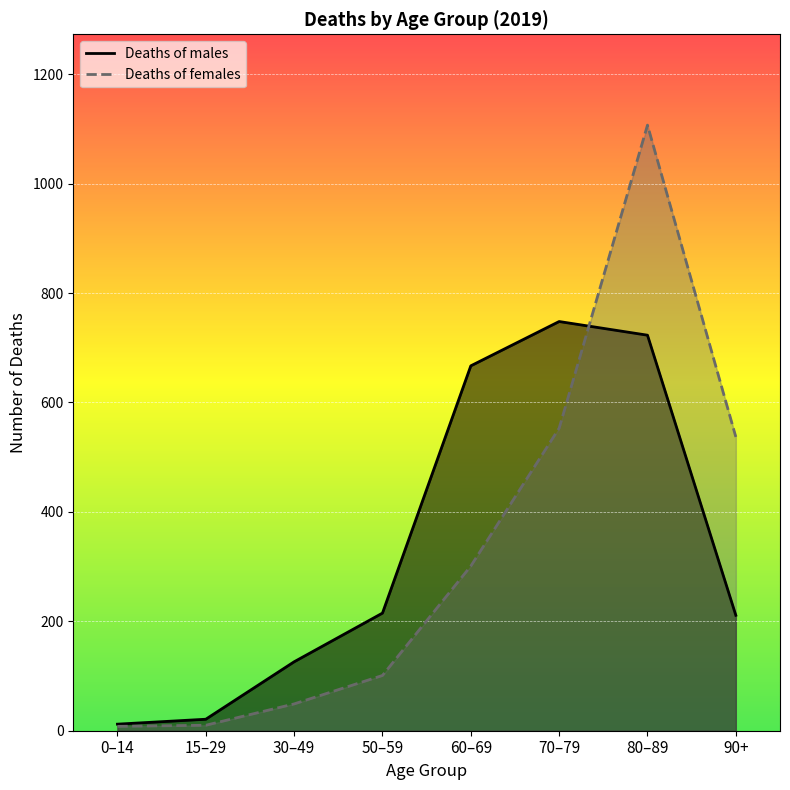

In Deaths of males, how many points are higher than both neighbors (excluding endpoints)?

1